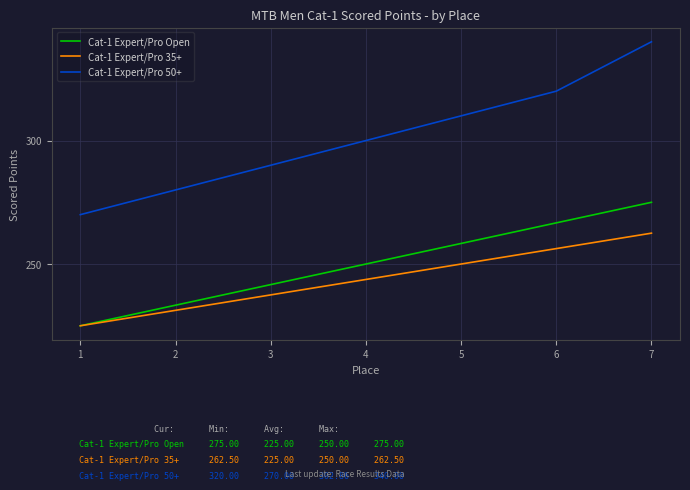

What value does the Cat-1 Expert/Pro 50+ series have at 2?

280.0